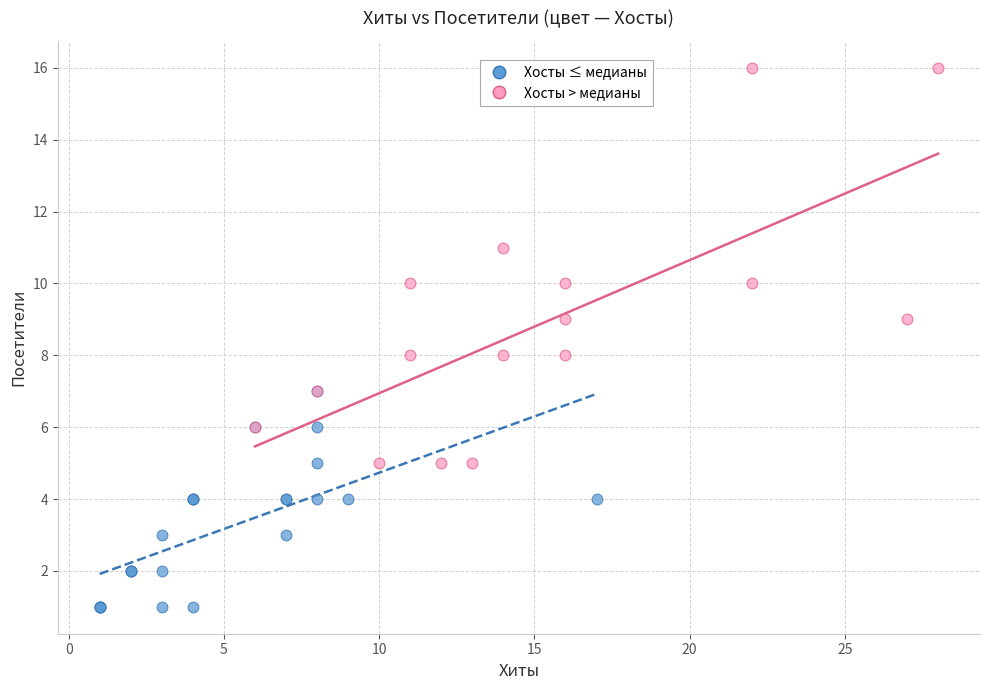

Which series contains the highest Y value?

Хосты > медианы